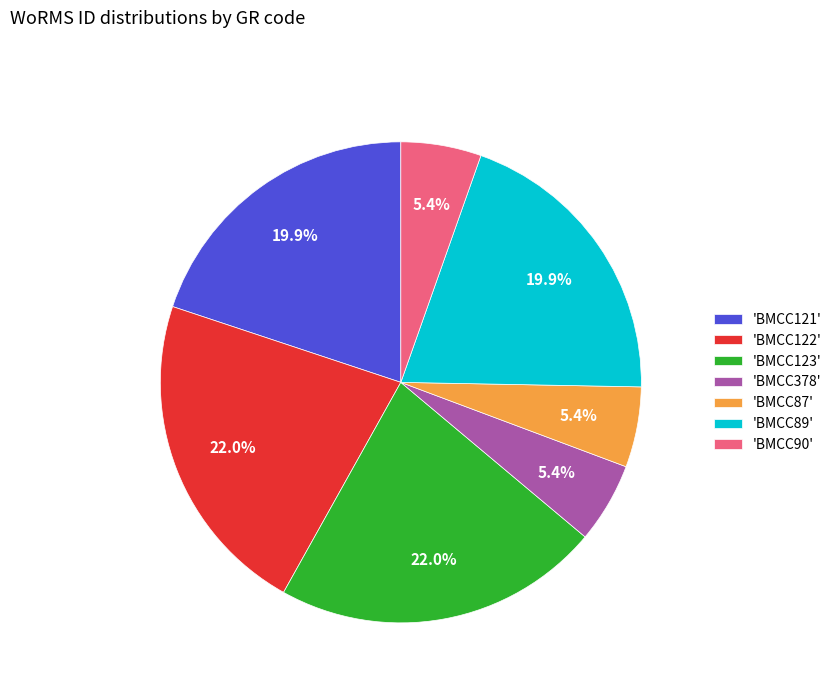

How much of the chart is everything except 'BMCC87'?

94.6%